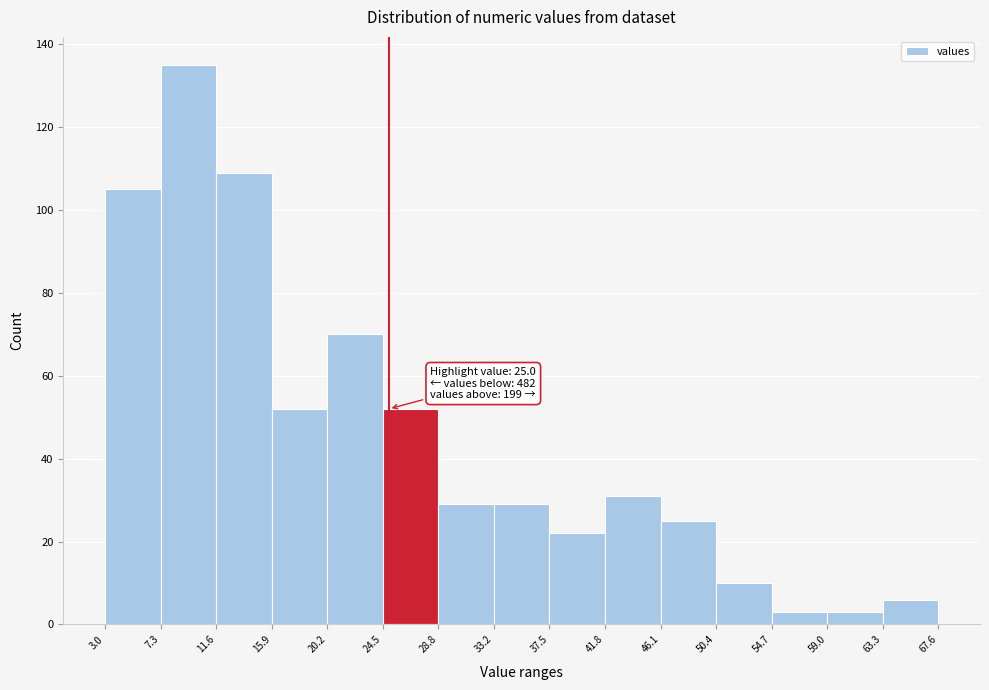

Which range on the x-axis has the tallest bar?

7.3 to 11.6